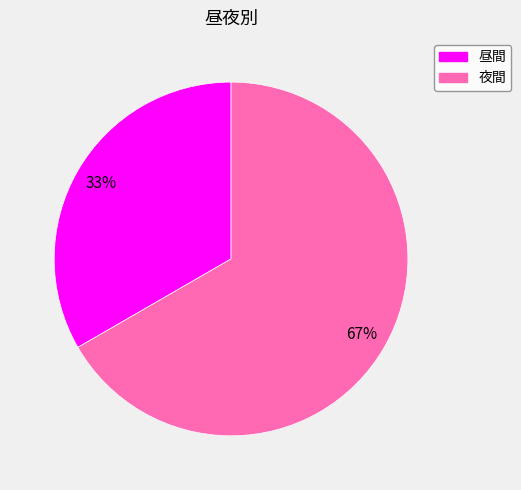

Which slice is the smallest?

昼間